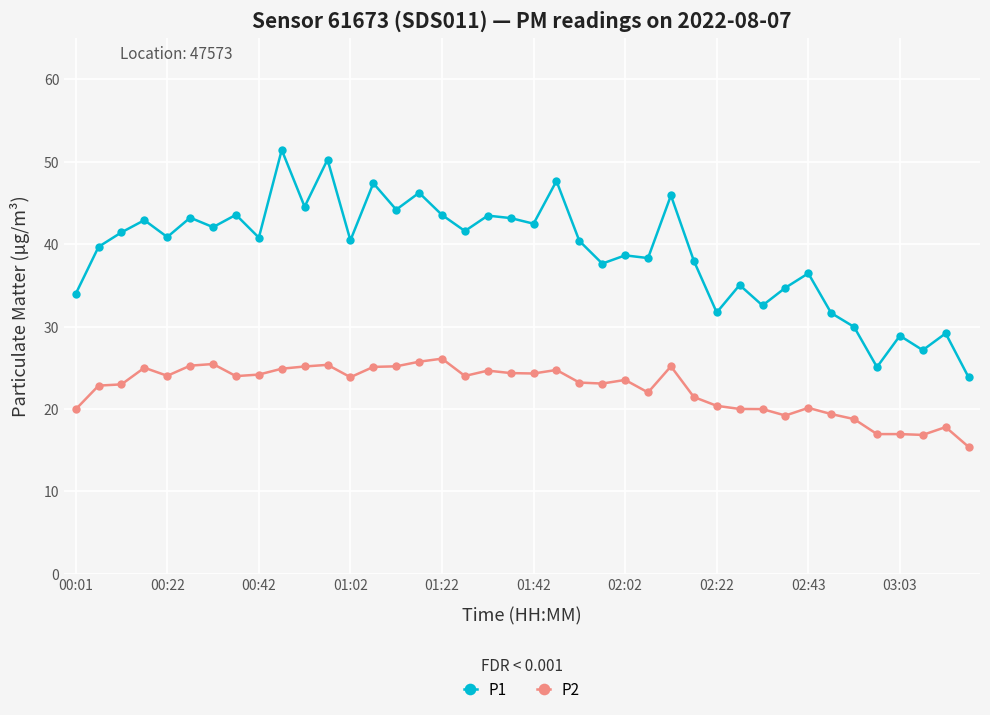

True or false: P2 and P1 cross at least once.

False